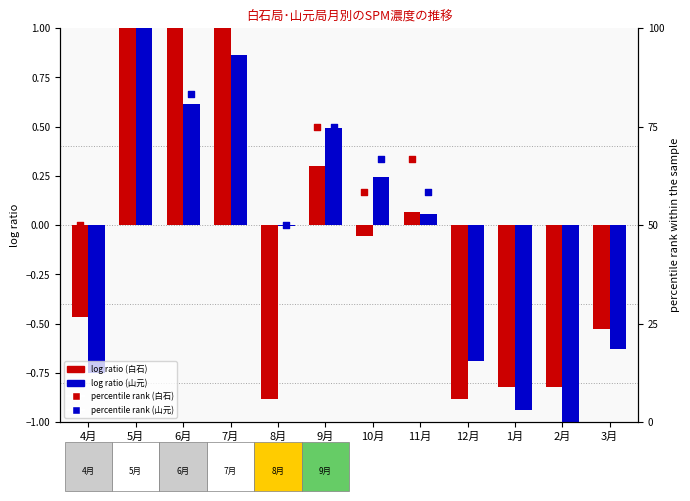

Is the value of 白石 percentile at 4月 greater than the value of 山元 log ratio at 5月?

Yes